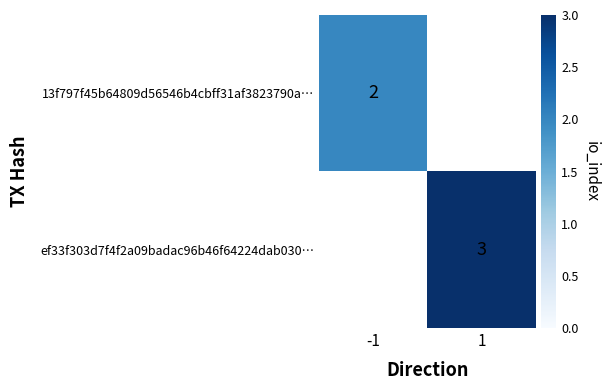

Is it true that 13f797f45b64809d56546b4cbff31af3823790a… equals 1 at -1?

False